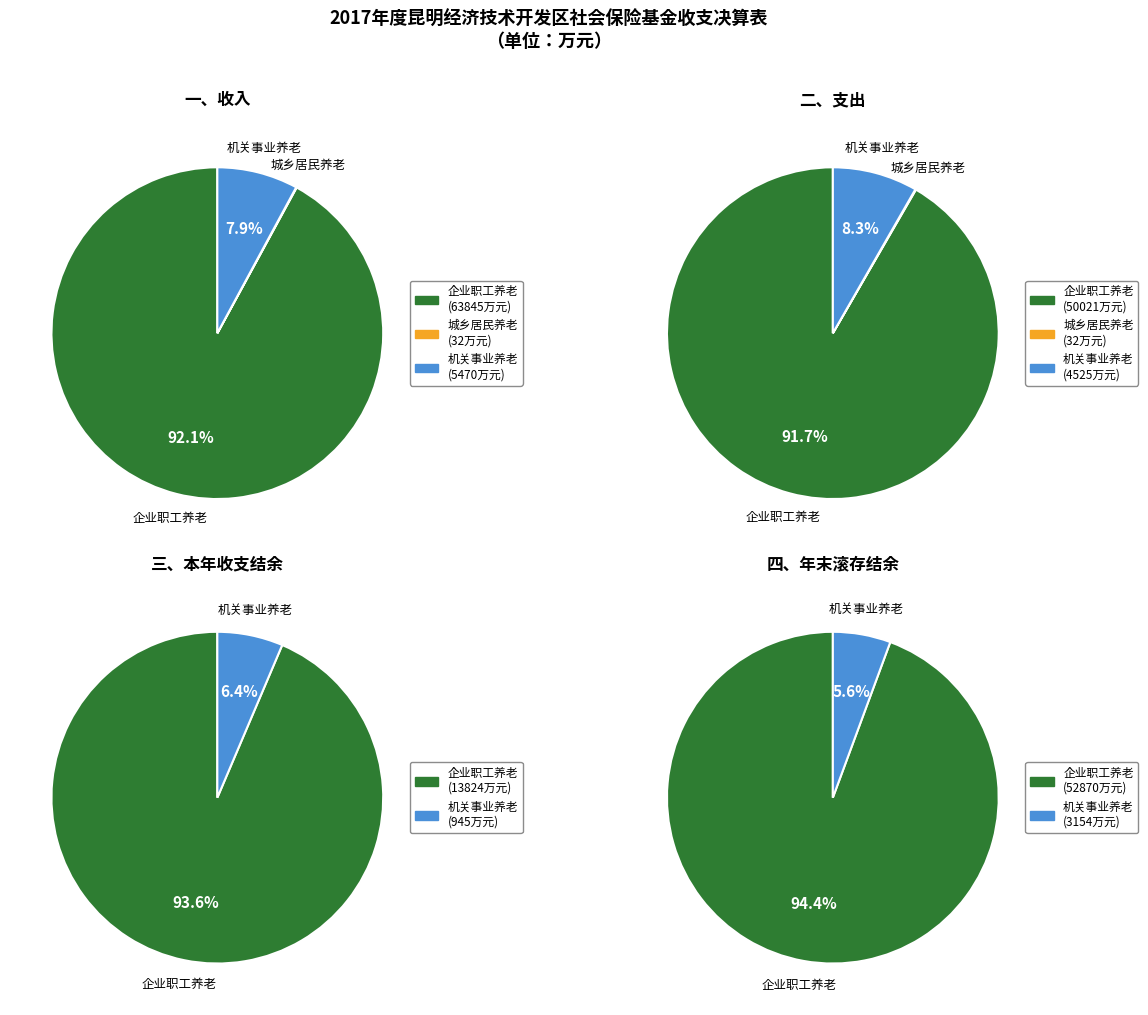

Does 企业职工基本养老保险基金 account for over 50% of the chart?

Yes